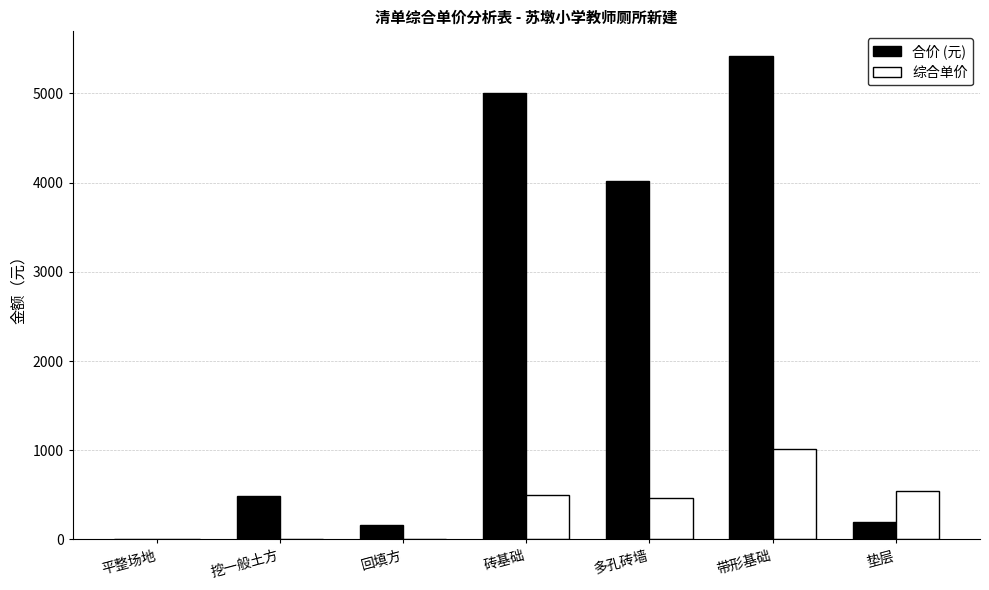

What is the sum of all 合价 (元) values?

15284.2